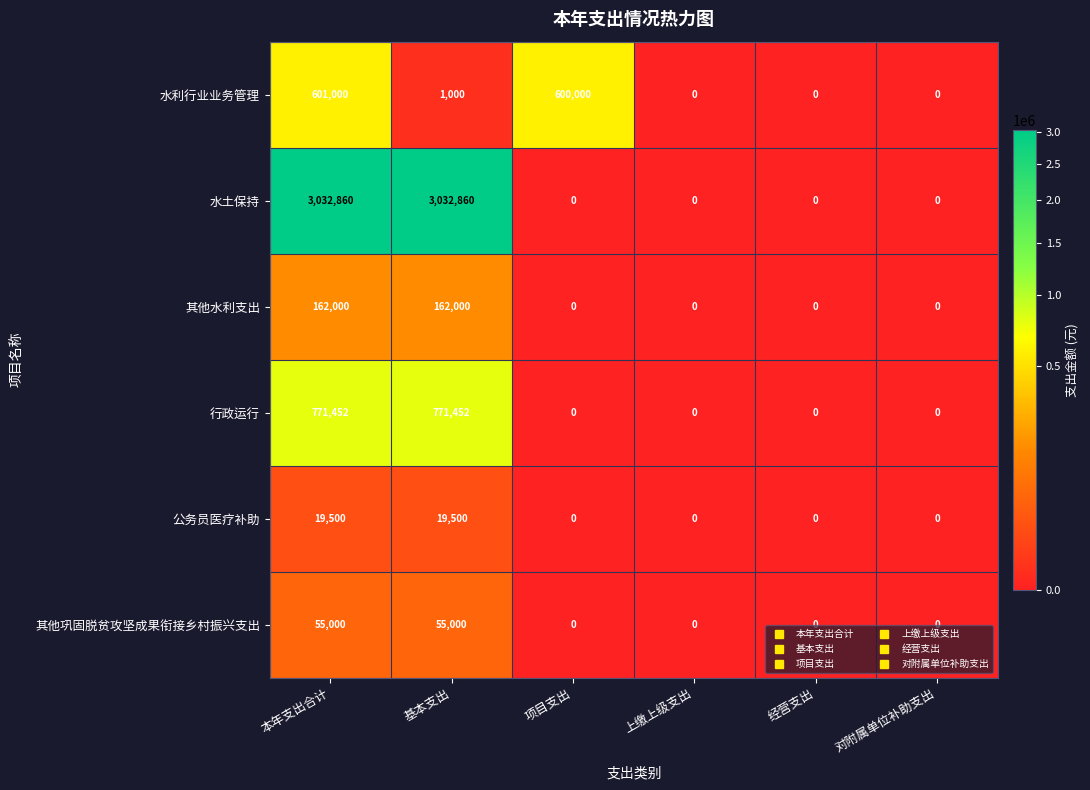

What is the approximate value of 水利行业业务管理 at 本年支出合计?

601000